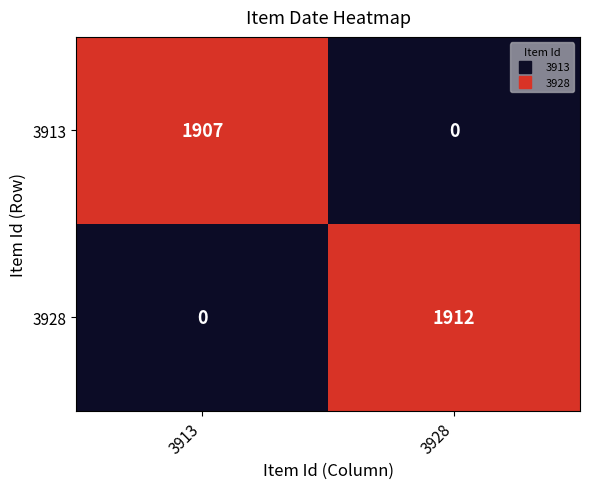

List the series in order of their overall mean, highest first.

3928, 3913